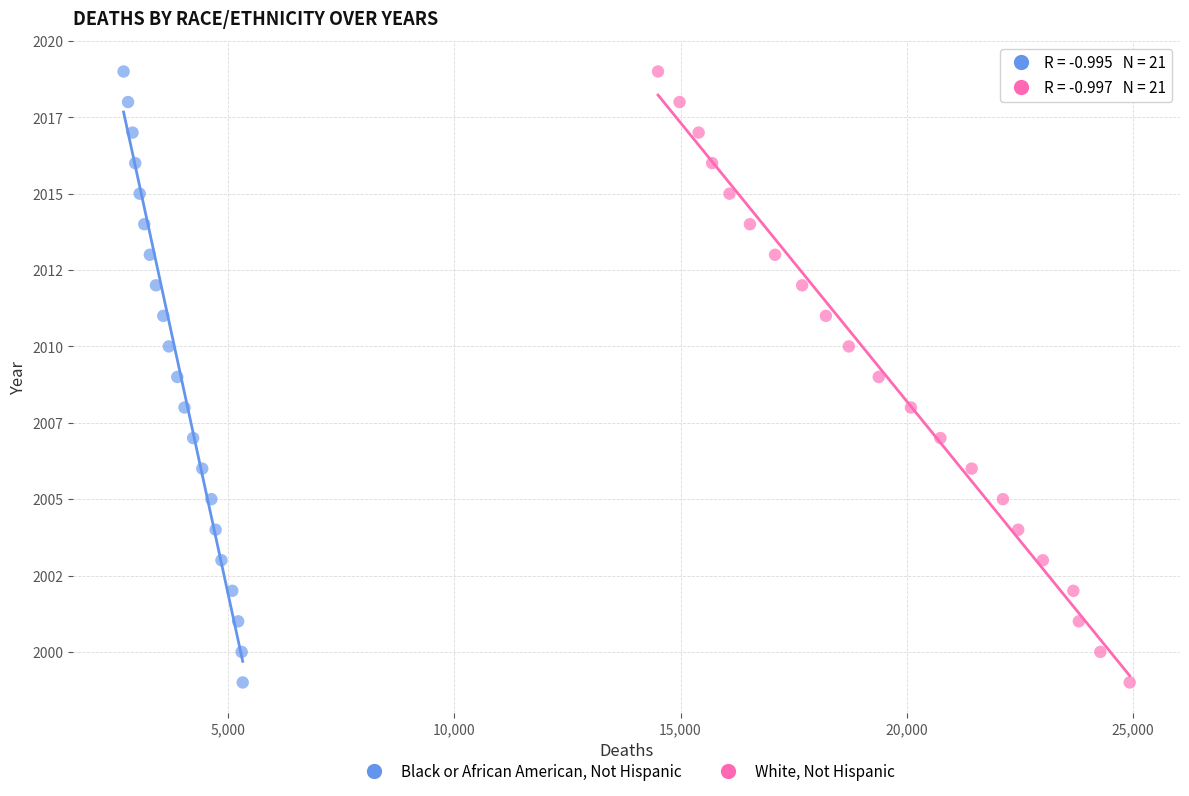

What are all the series names shown in the legend?

Black or African American, Not Hispanic, White, Not Hispanic